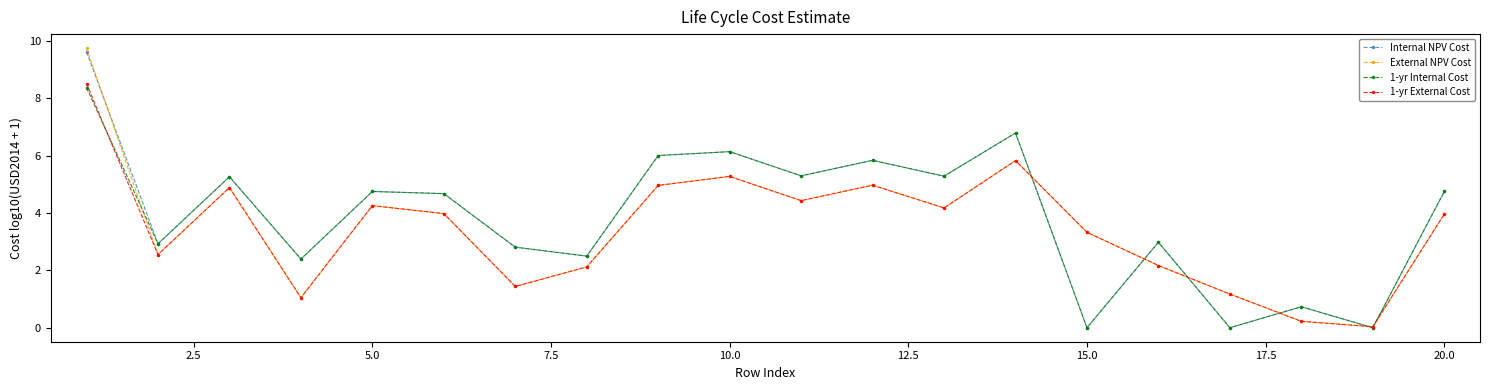

How many values in the Internal NPV Cost series exceed 4?

11